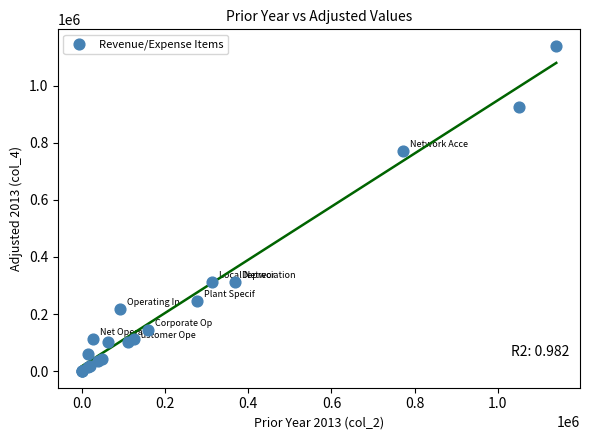

What Y value in the scatter plot is closest to 569913?

772778.7